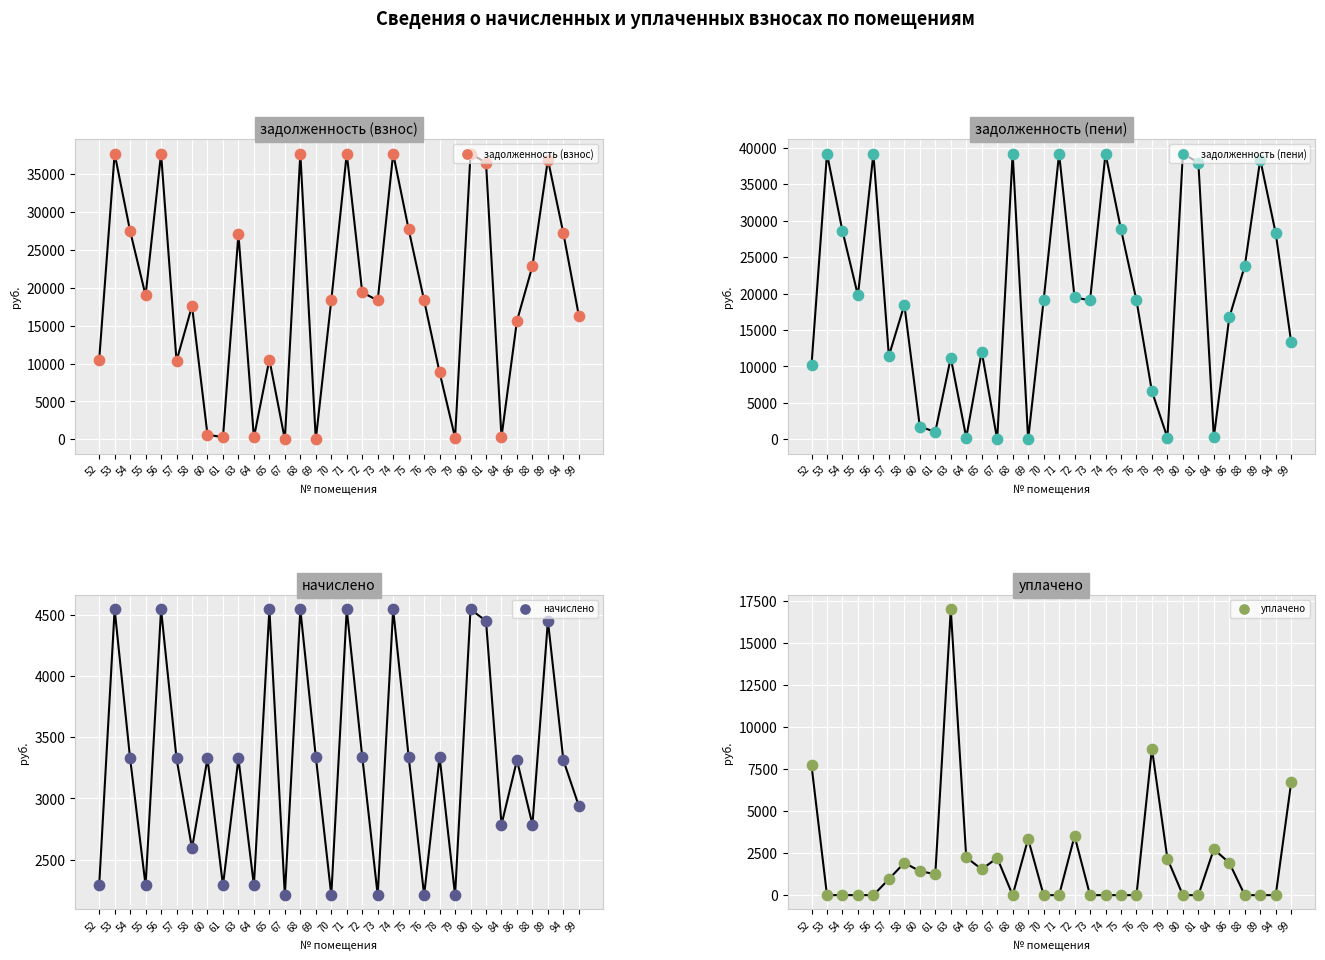

Which series reaches the maximum Y coordinate?

задолженность (пени)